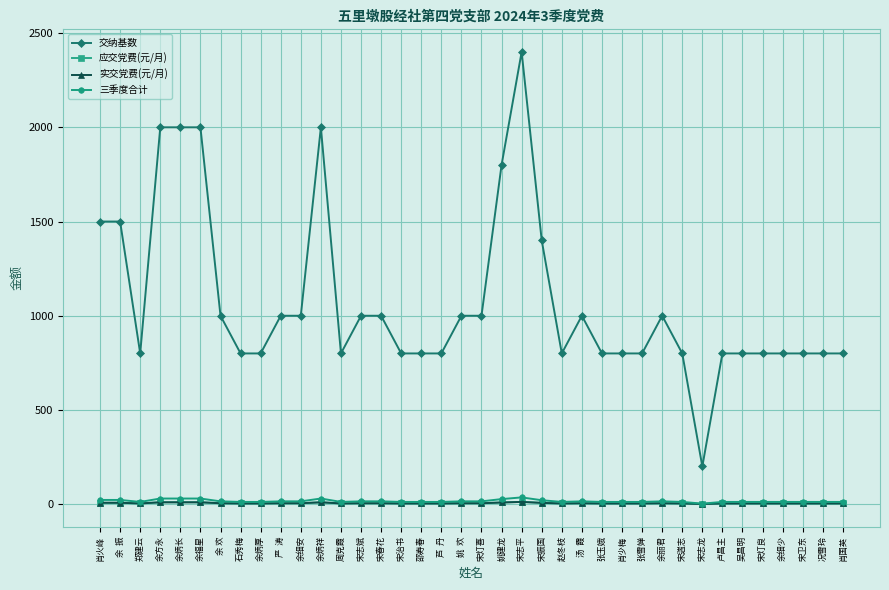

The value of 交纳基数 at 肖火峰 is 2213.3. True or false?

False